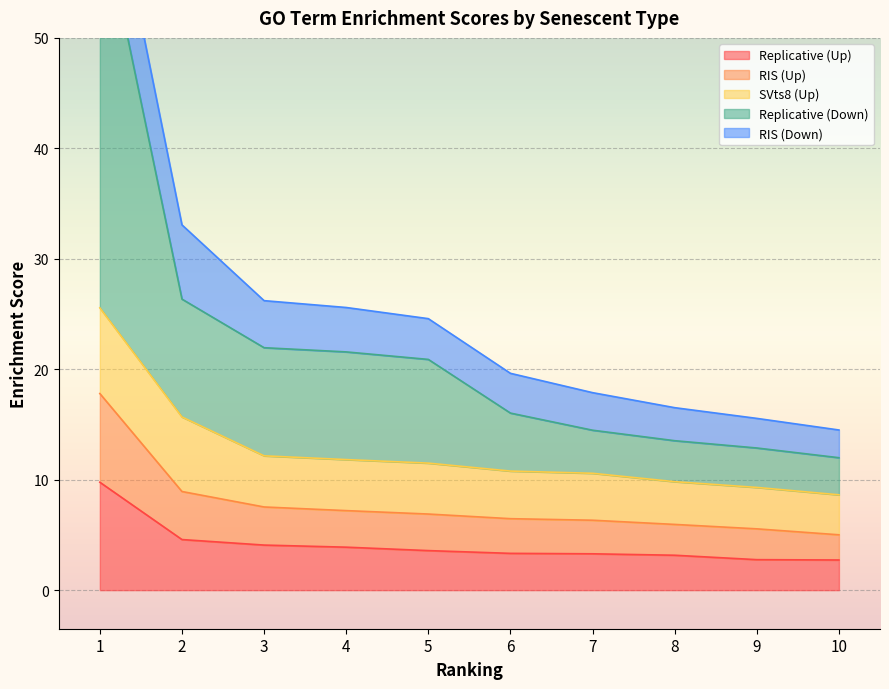

What is the highest value of the Replicative (Up) series?

9.8